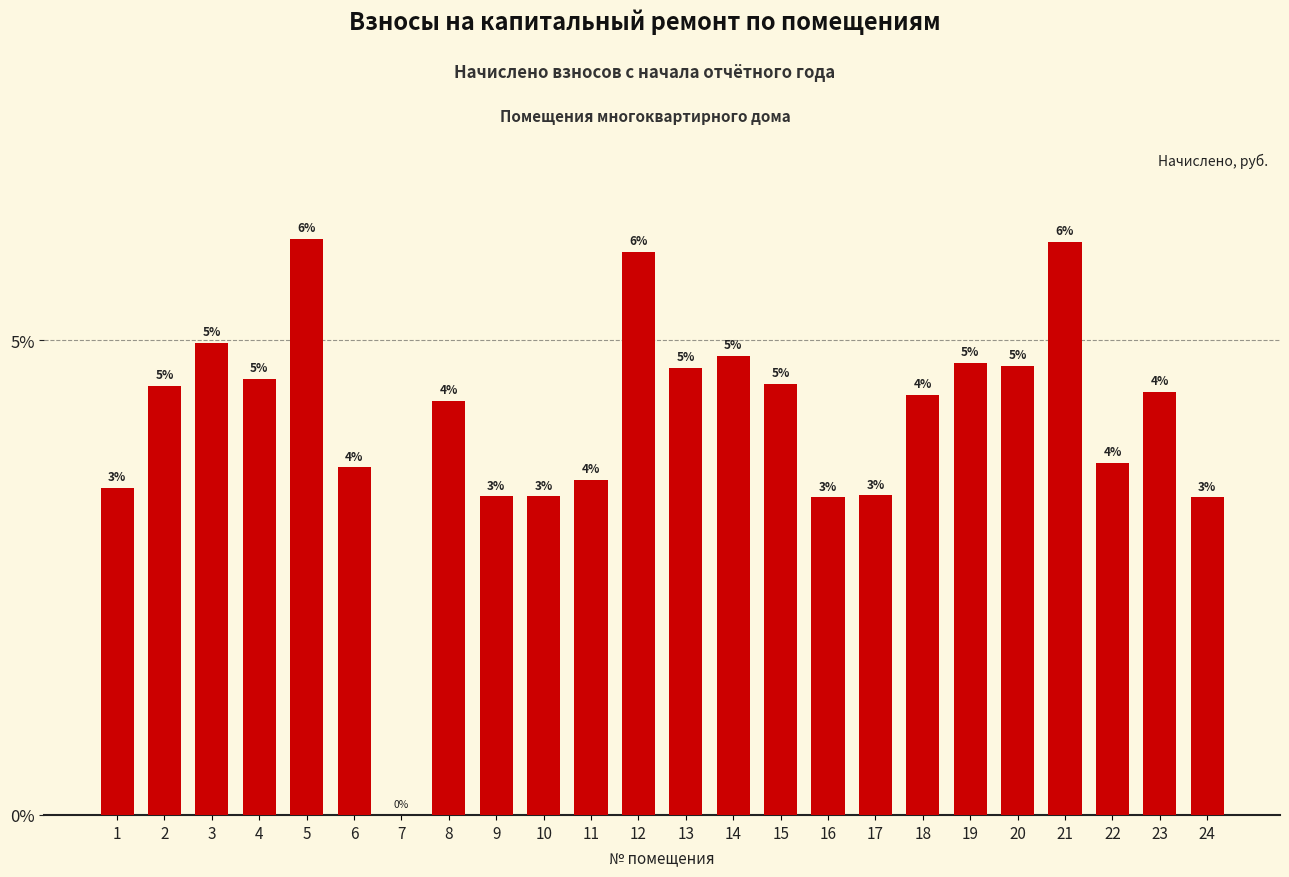

Are the bars grouped side by side (vs. stacked)?

No